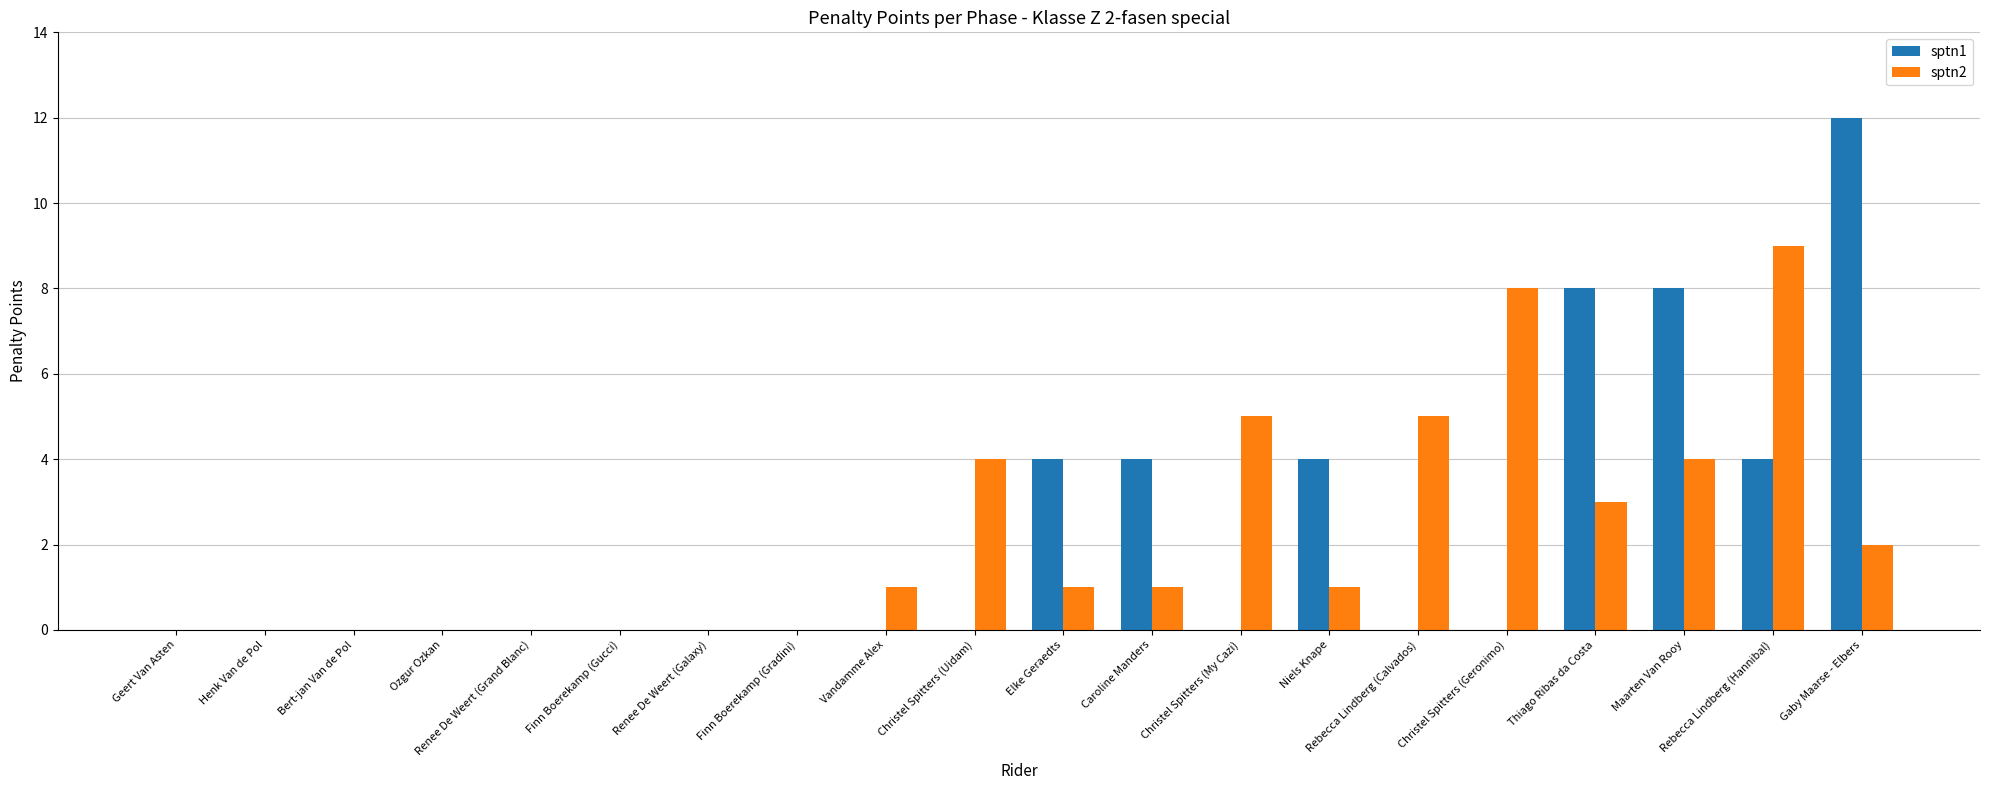

At which category does the chart reach its peak across all series?

Gaby Maarse - Elbers